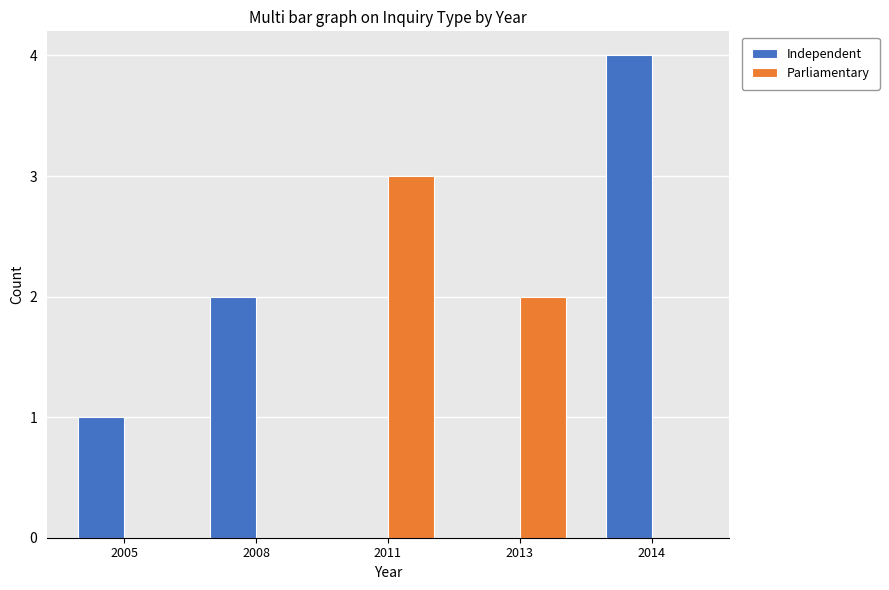

Are the bars horizontal?

No